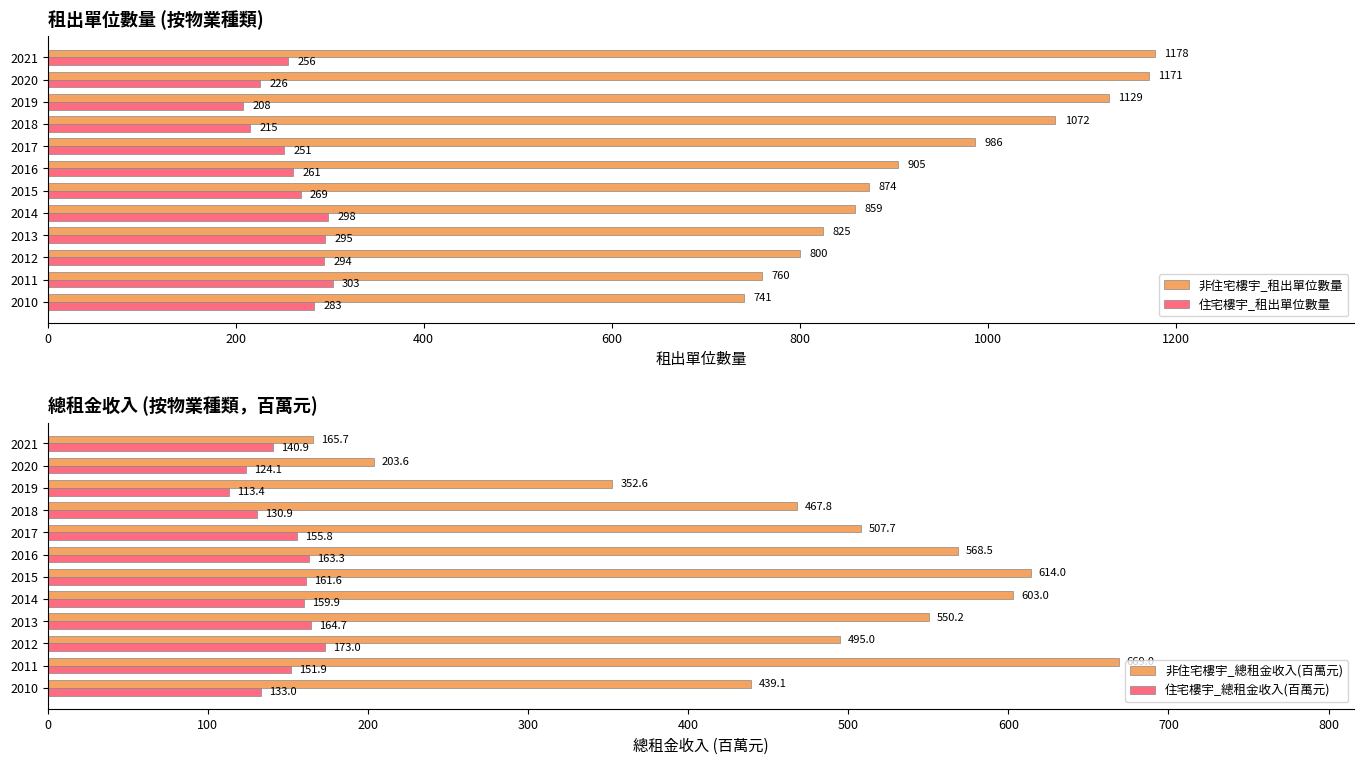

Which series has the largest range (max minus min)?

非住宅樓宇_總租金收入(百萬元)